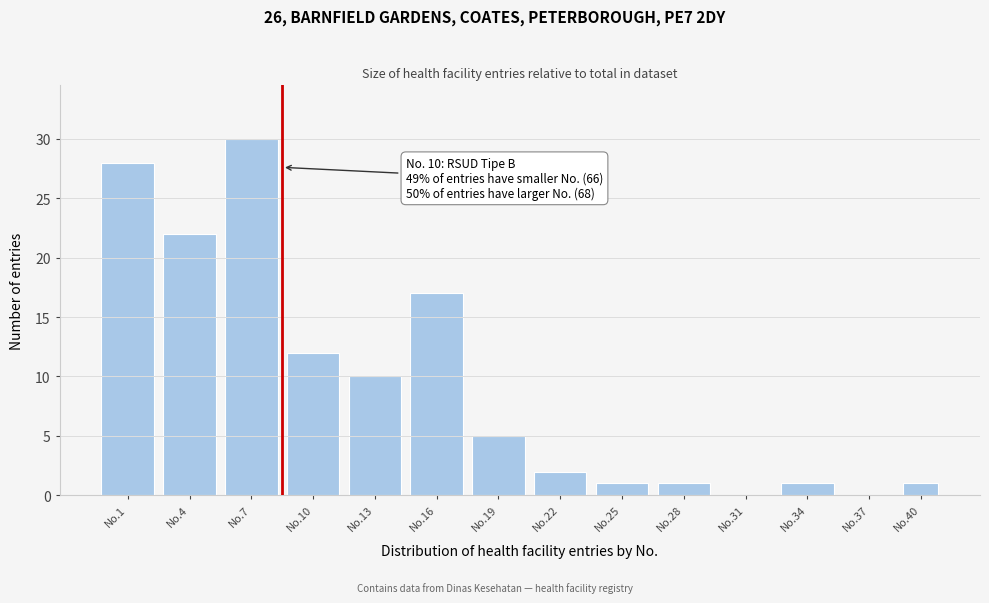

Reading left to right, transcribe all the data shown in this chart.

No.1=28	No.4=22	No.7=30	No.10=12	No.13=10	No.16=17	No.19=5	No.22=2	No.25=1	No.28=1	No.31=0	No.34=1	No.37=0	No.40=1